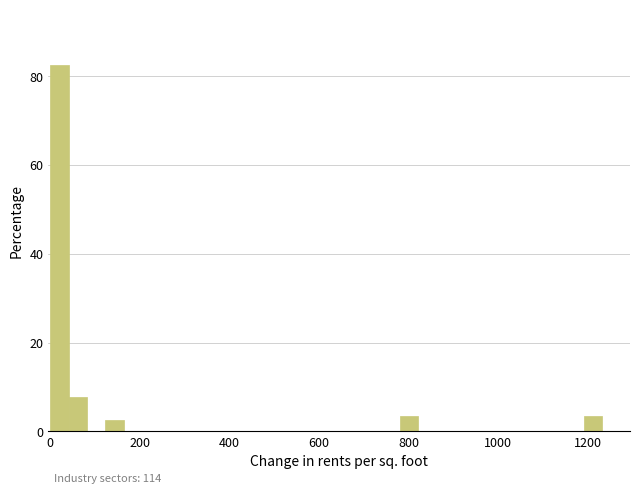

Read against the x-axis, roughly where is the centre of the tallest bar?

20